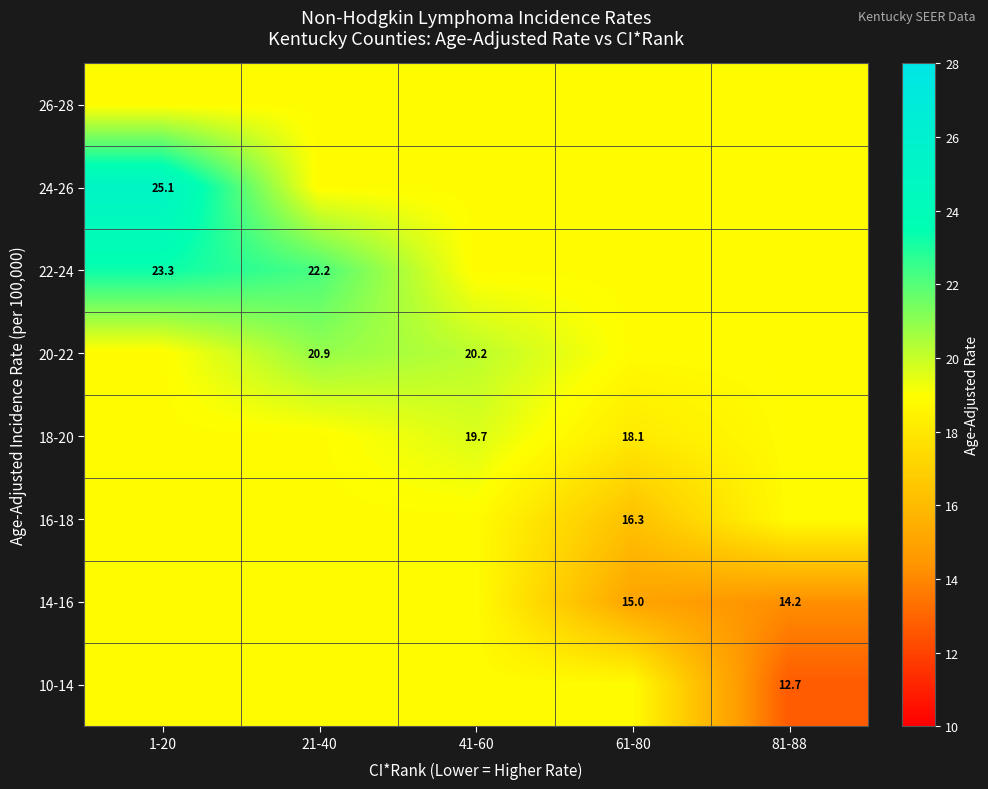

What is the total value across all series at 61-80?

143.8